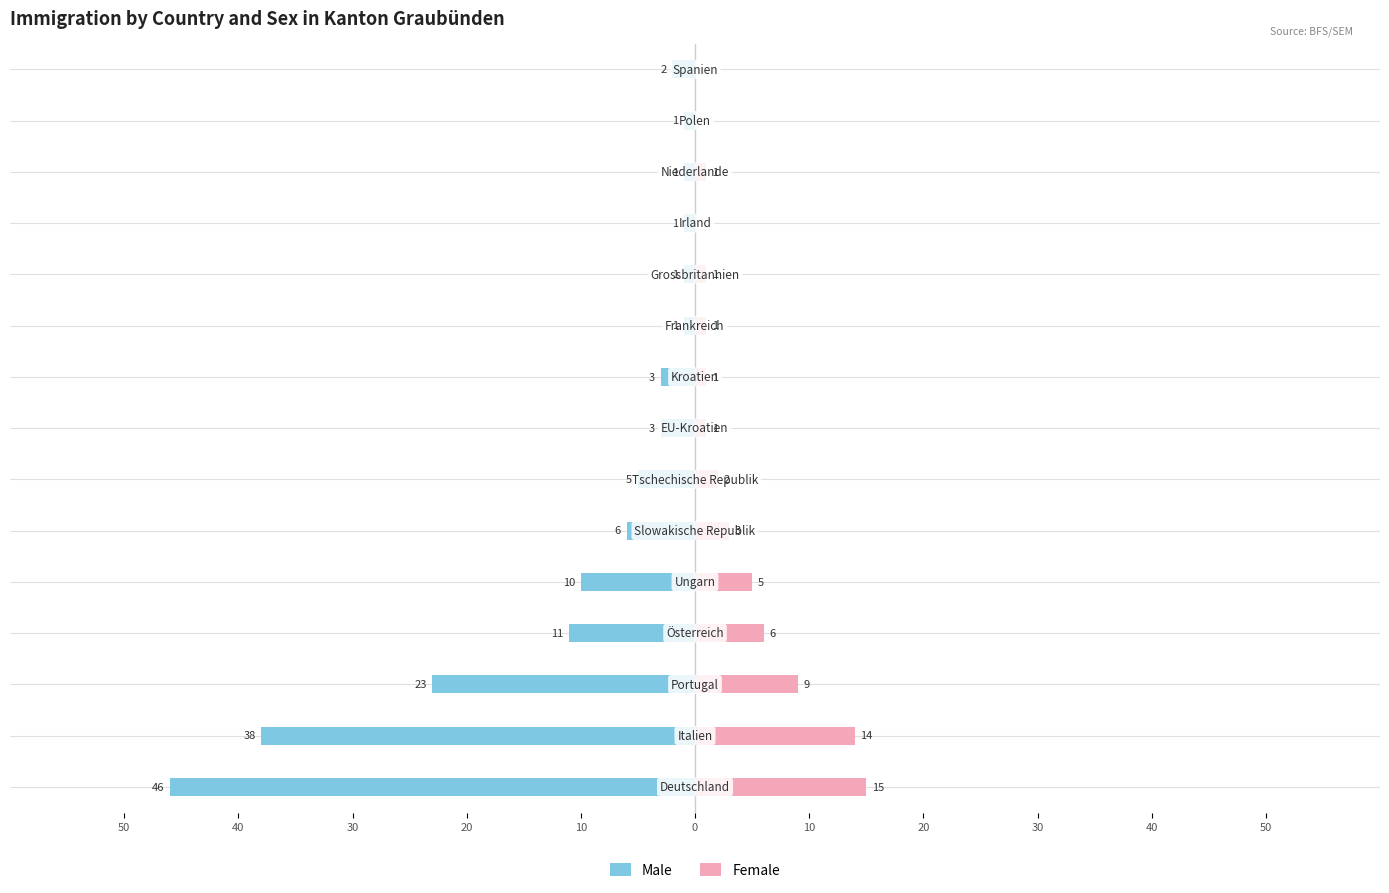

Reading right to left, what are all the values shown in this chart?

Male: -2	-1	-1	-1	-1	-1	-3	-3	-5	-6	-10	-11	-23	-38	-46
Female: 0	0	1	0	1	1	1	1	2	3	5	6	9	14	15